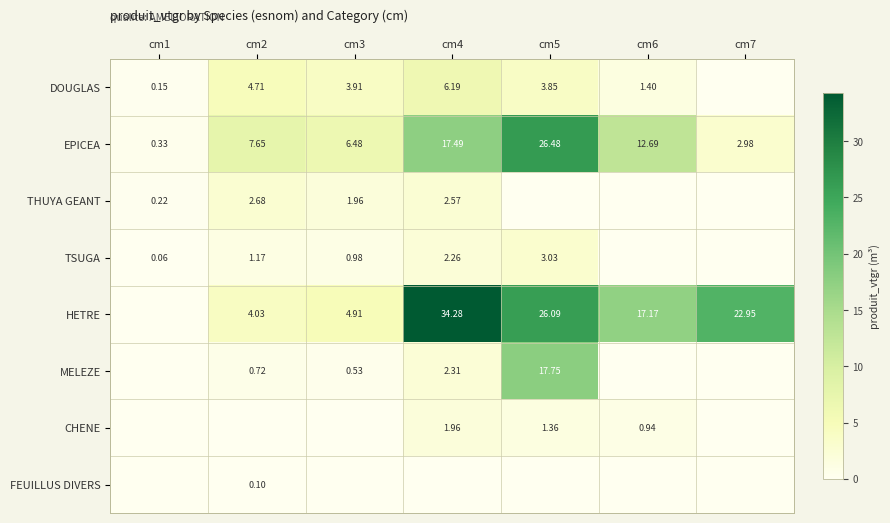

How many values in the EPICEA series are below 7?

3